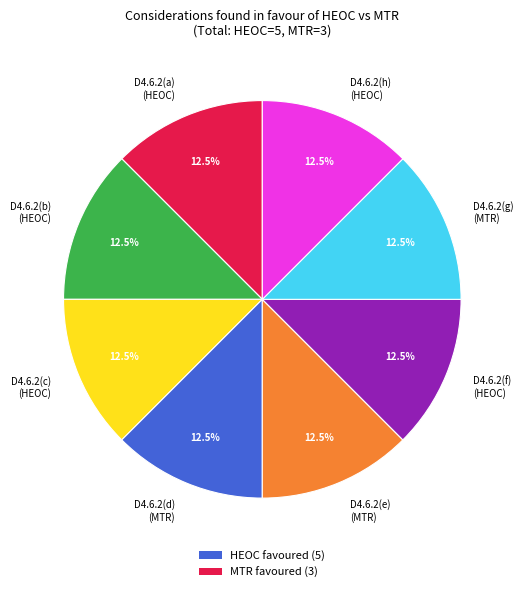

Does D4.6.2(h) (HEOC) represent more than half of the total?

No